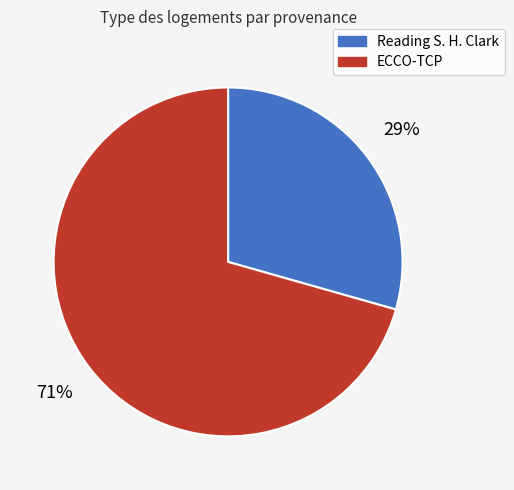

To the nearest percent, what is the combined percentage of Reading S. H. Clark and ECCO-TCP?

100%